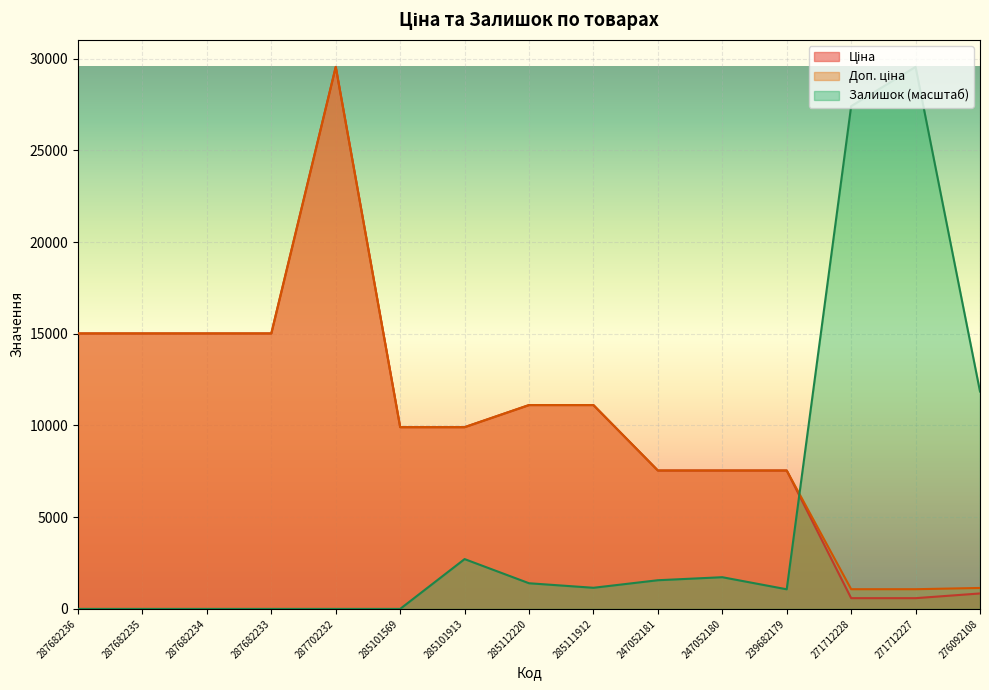

How many lines are shown in the chart?

3